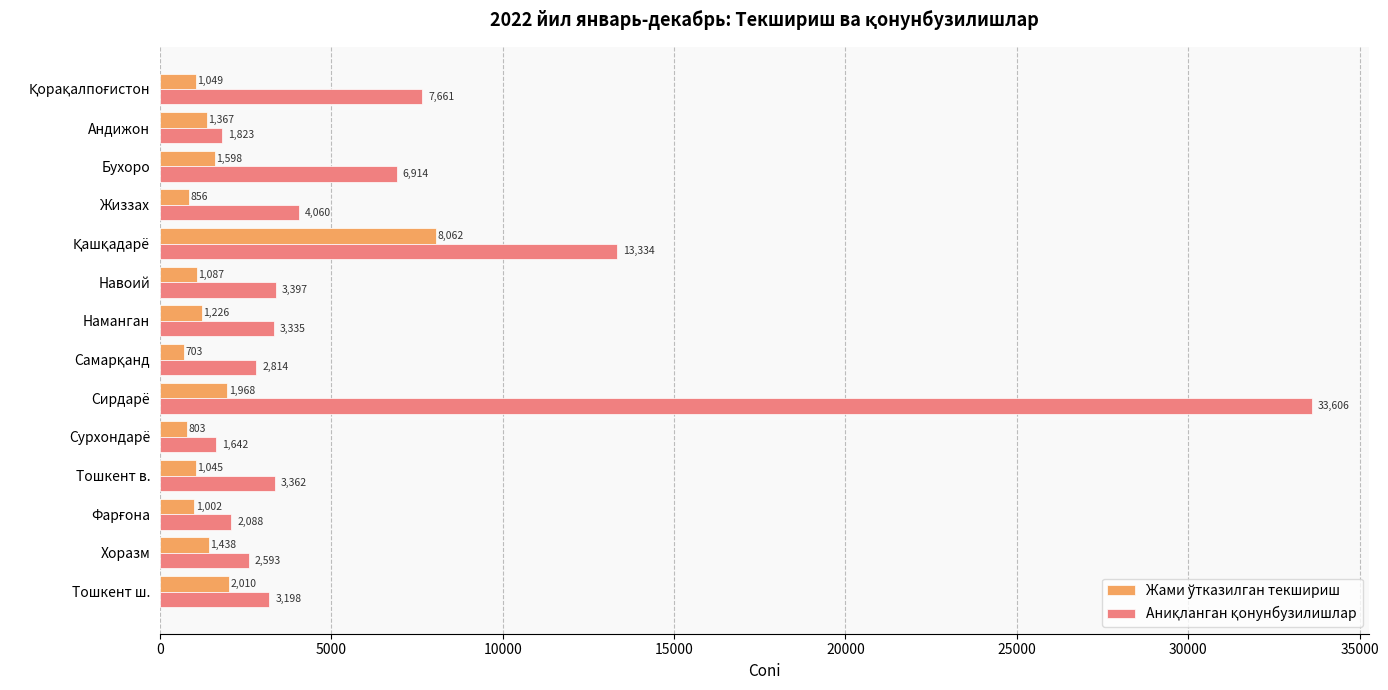

What is the total value across all series at Тошкент ш.?

5208